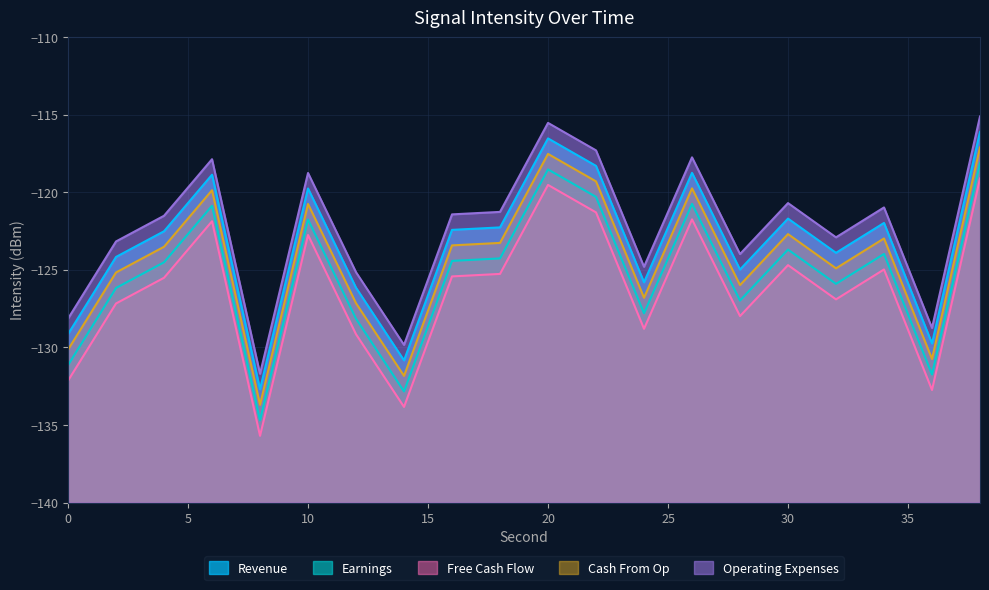

True or false: Free Cash Flow and Cash From Op intersect in this chart.

False